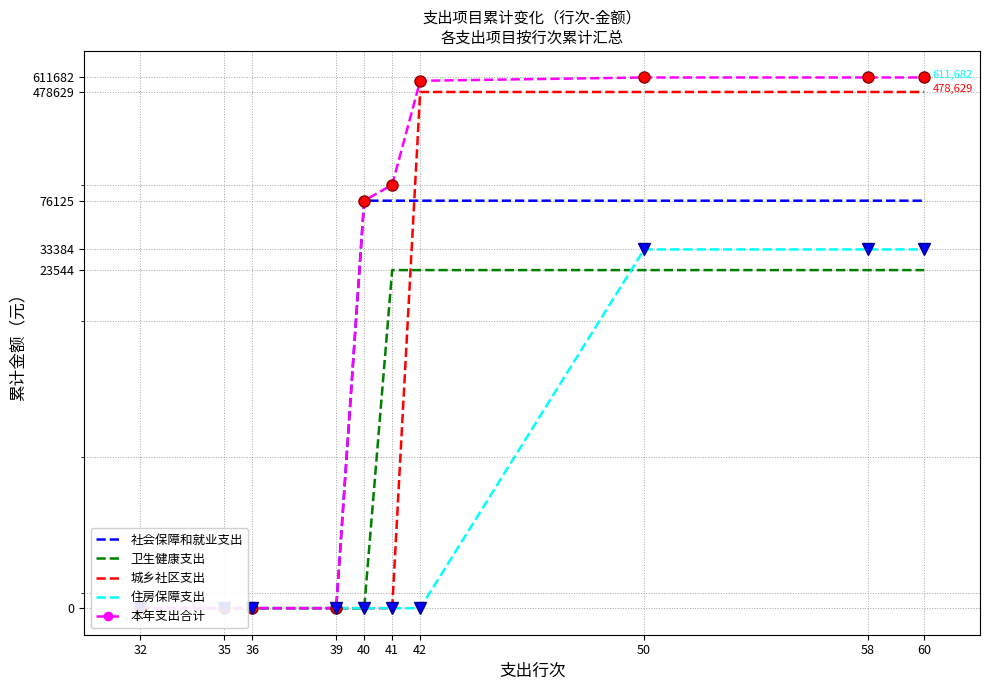

What is the total value across all series at 41?

199338.0